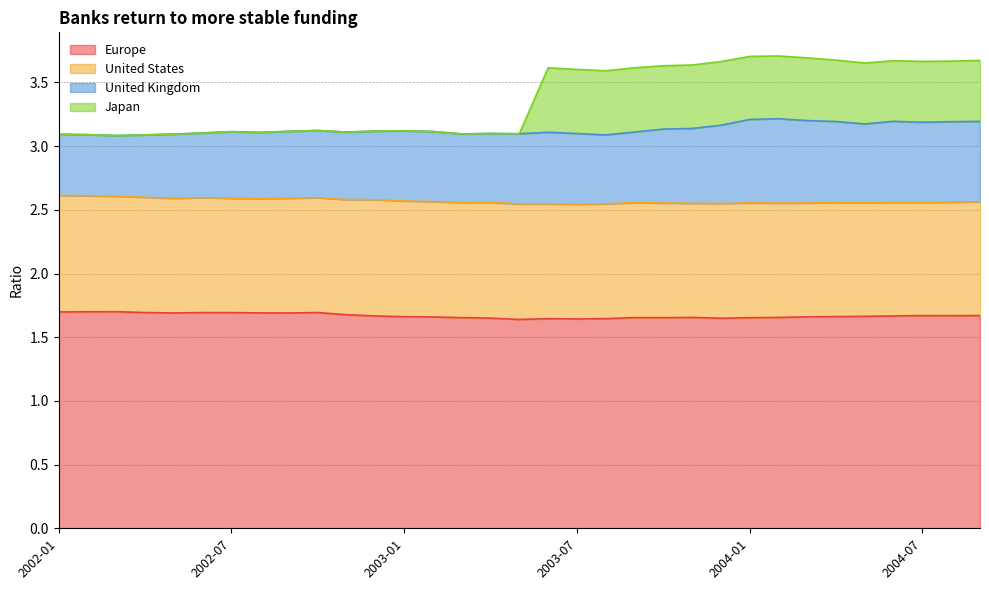

Read the Europe value at 2004-02.

1.7